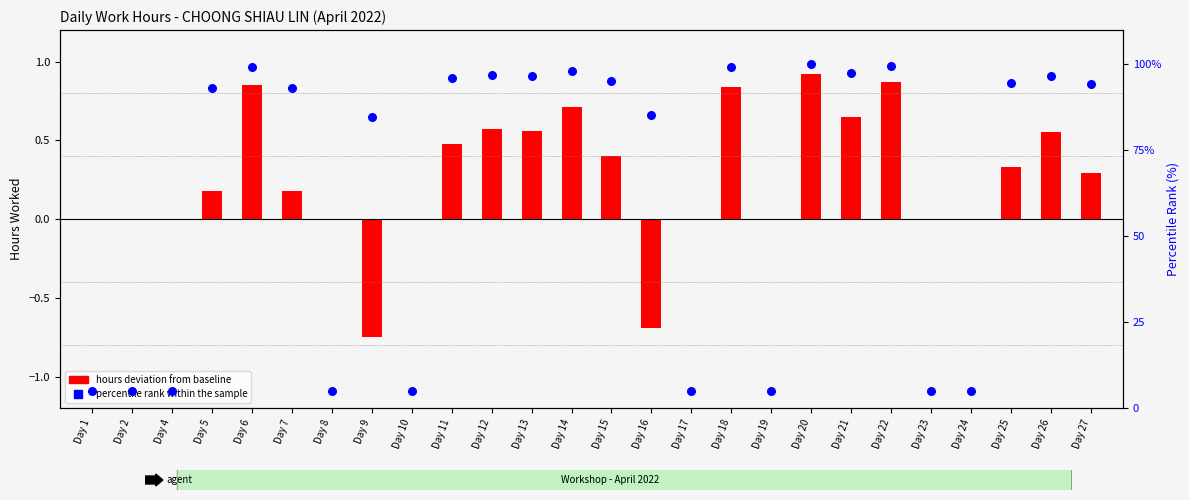

Is the value of Percentile rank within the sample at Day 6 greater than the value of Hours deviation from baseline at Day 27?

Yes